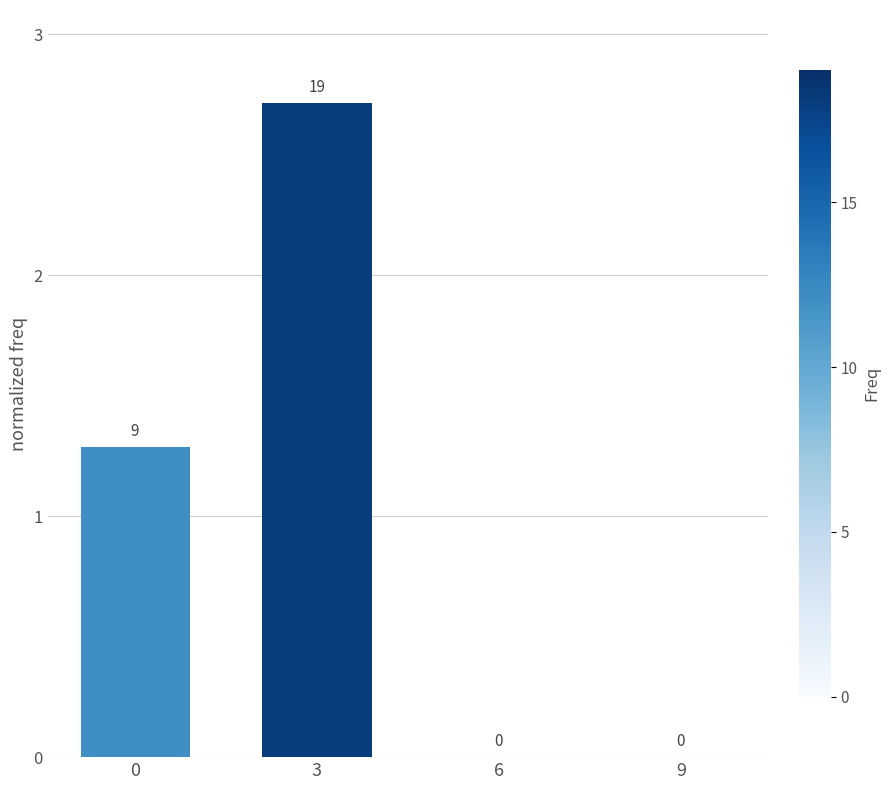

At which category does the chart reach its peak across all series?

3